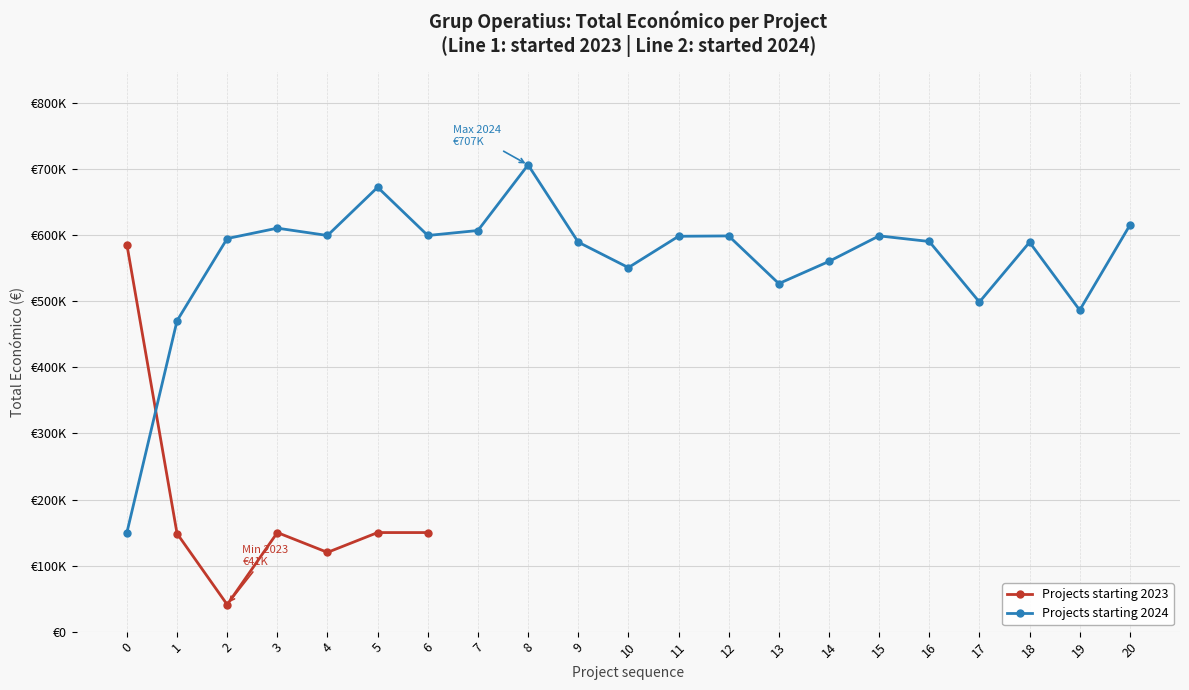

At how many categories does at least one series exceed 695168?

1